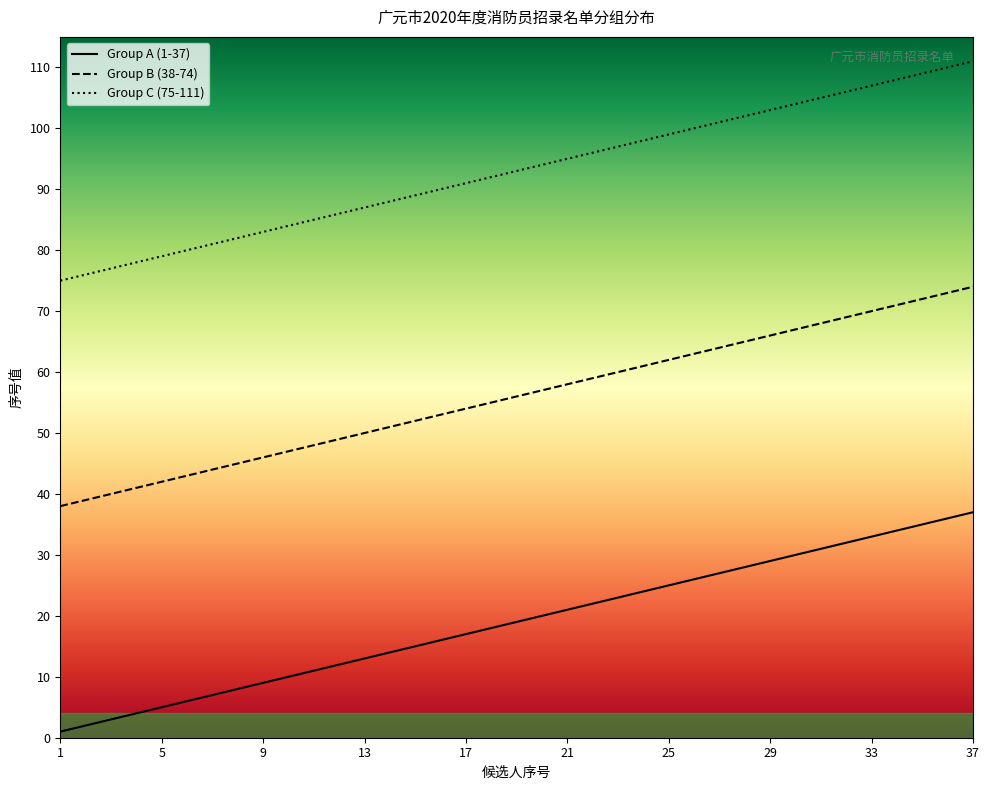

The Group A (1-37) series shows 4 at 9. True or false?

False